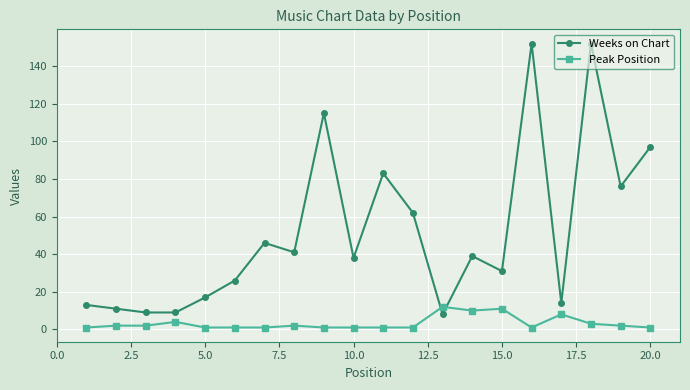

Which series has the largest total across all categories?

Weeks on Chart